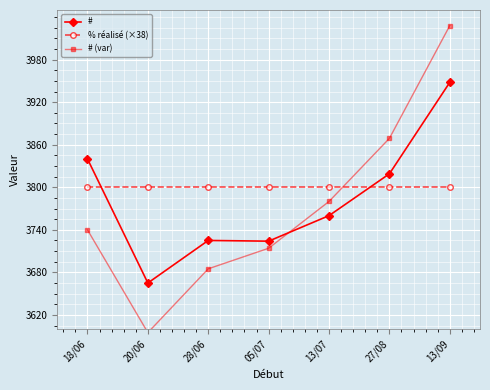

What position from the left is 18/06?

1